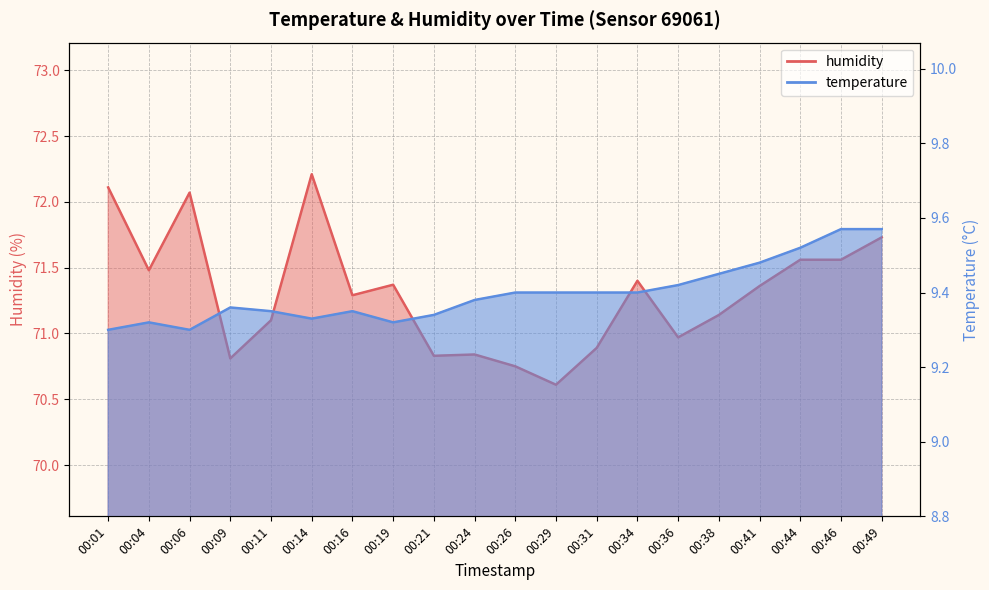

Which series changed the most between 00:09 and 00:11?

humidity